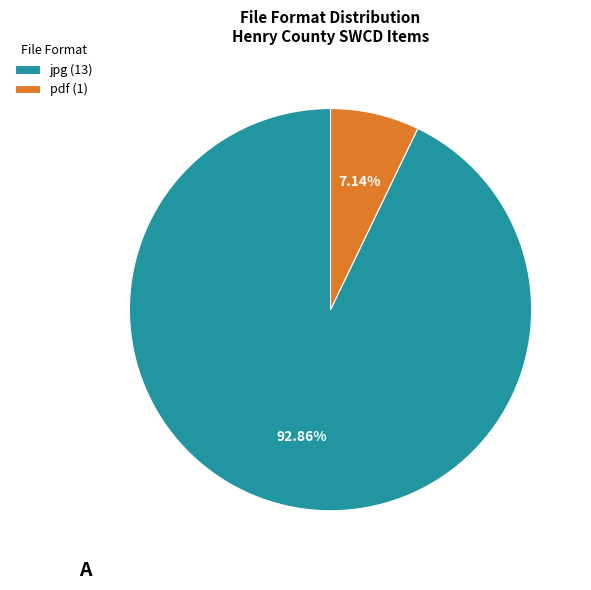

Between pdf (1) and jpg (13), which is larger?

jpg (13)